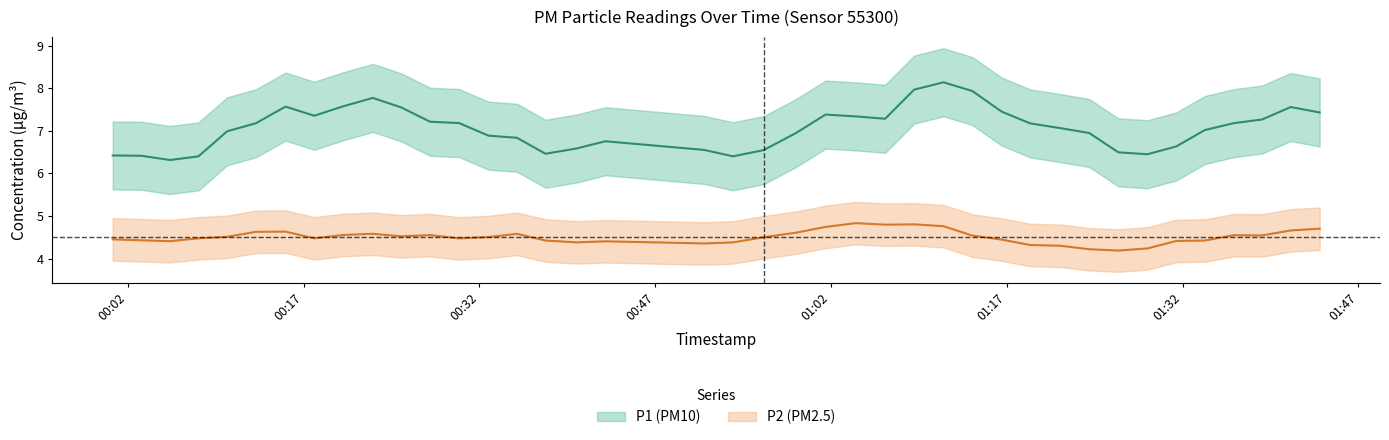

What is the average value of the P1 series?

7.1